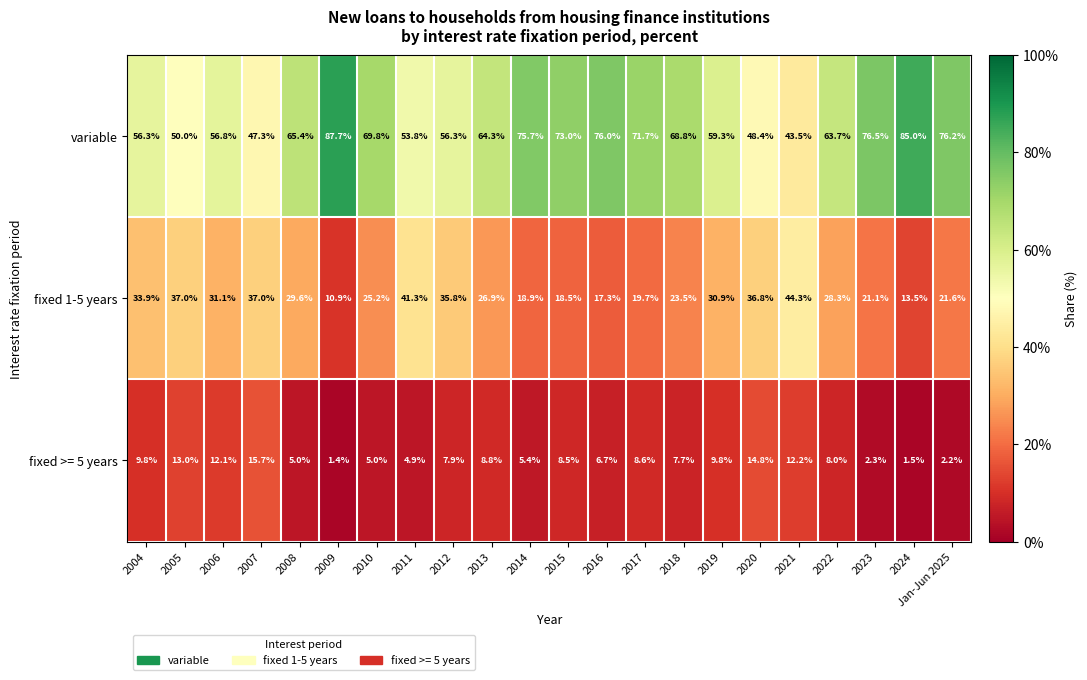

Which series has the largest total across all categories?

variable